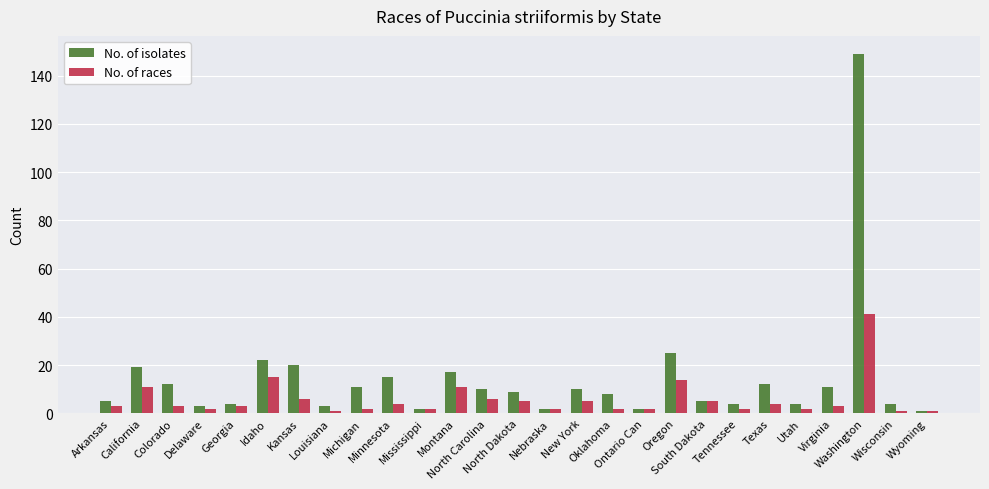

Reading left to right, extract all data points from this chart.

No. of isolates: 5	19	12	3	4	22	20	3	11	15	2	17	10	9	2	10	8	2	25	5	4	12	4	11	149	4	1
No. of races: 3	11	3	2	3	15	6	1	2	4	2	11	6	5	2	5	2	2	14	5	2	4	2	3	41	1	1